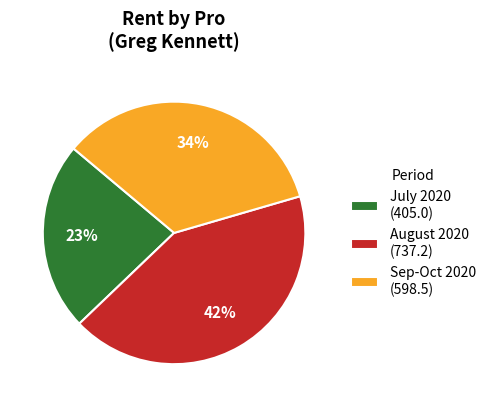

Is there any slice that represents more than half of the pie?

No